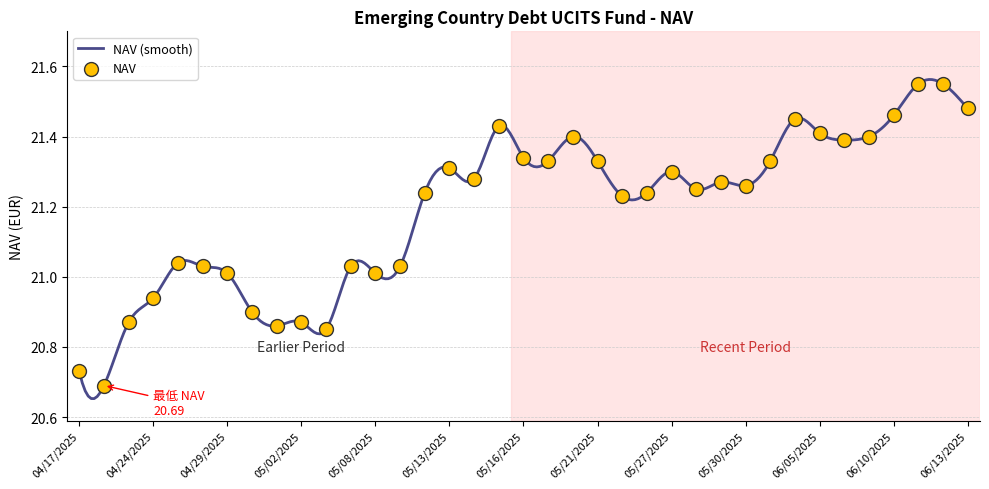

What is the ratio of the value at 06/13/2025 to the value at 05/22/2025?

1.0